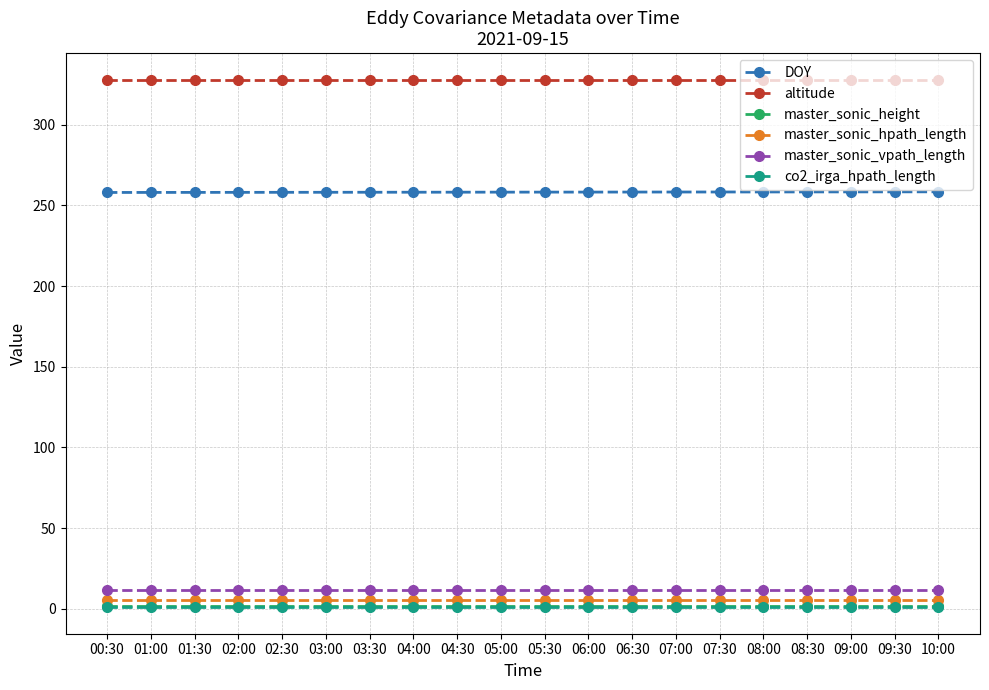

True or false: co2_irga_hpath_length has a value of 0.9 at 05:00.

True